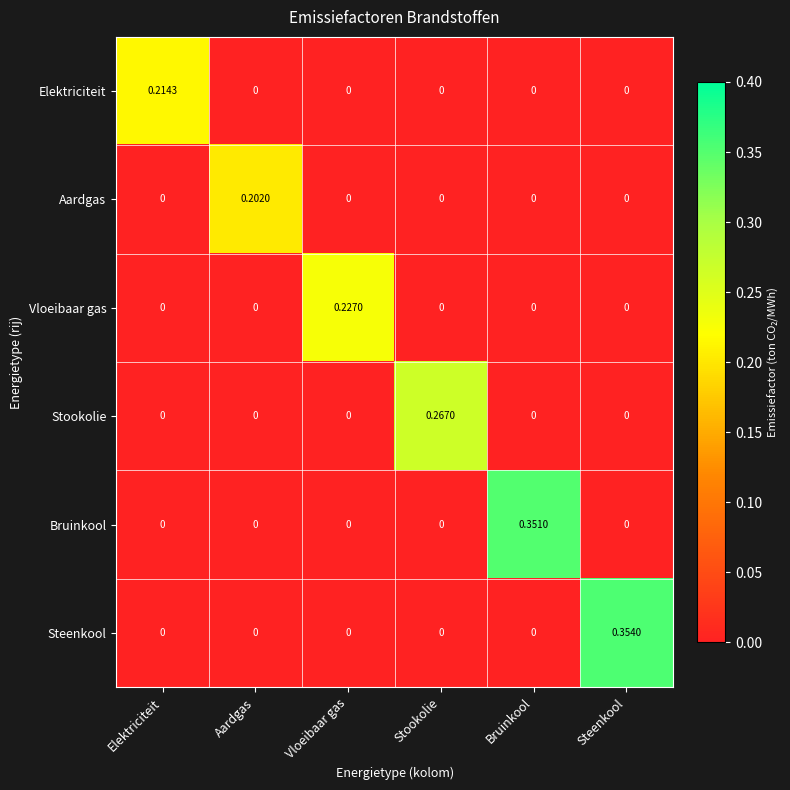

How many series are shown in this chart?

6